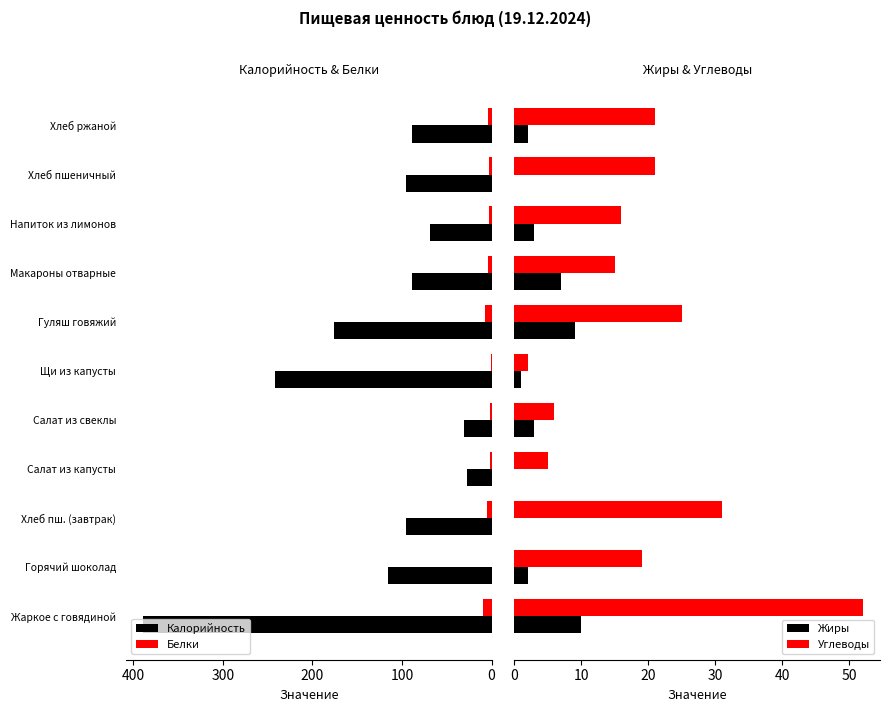

Rank the series by their maximum value, from highest to lowest.

Калорийность, Углеводы, Белки, Жиры